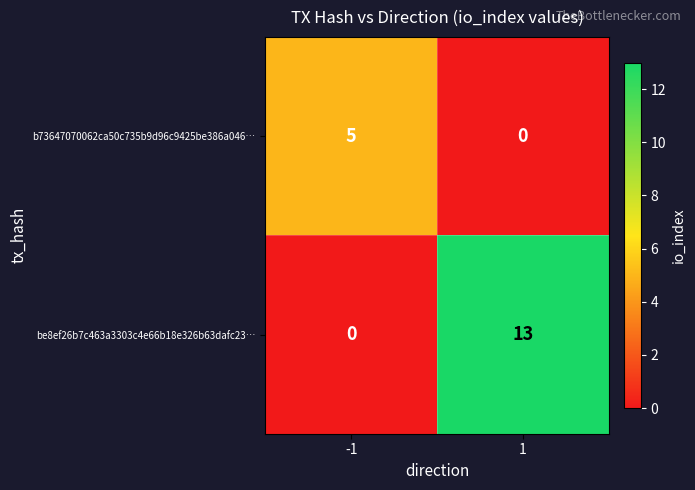

What is the total value across all series at 1?

13